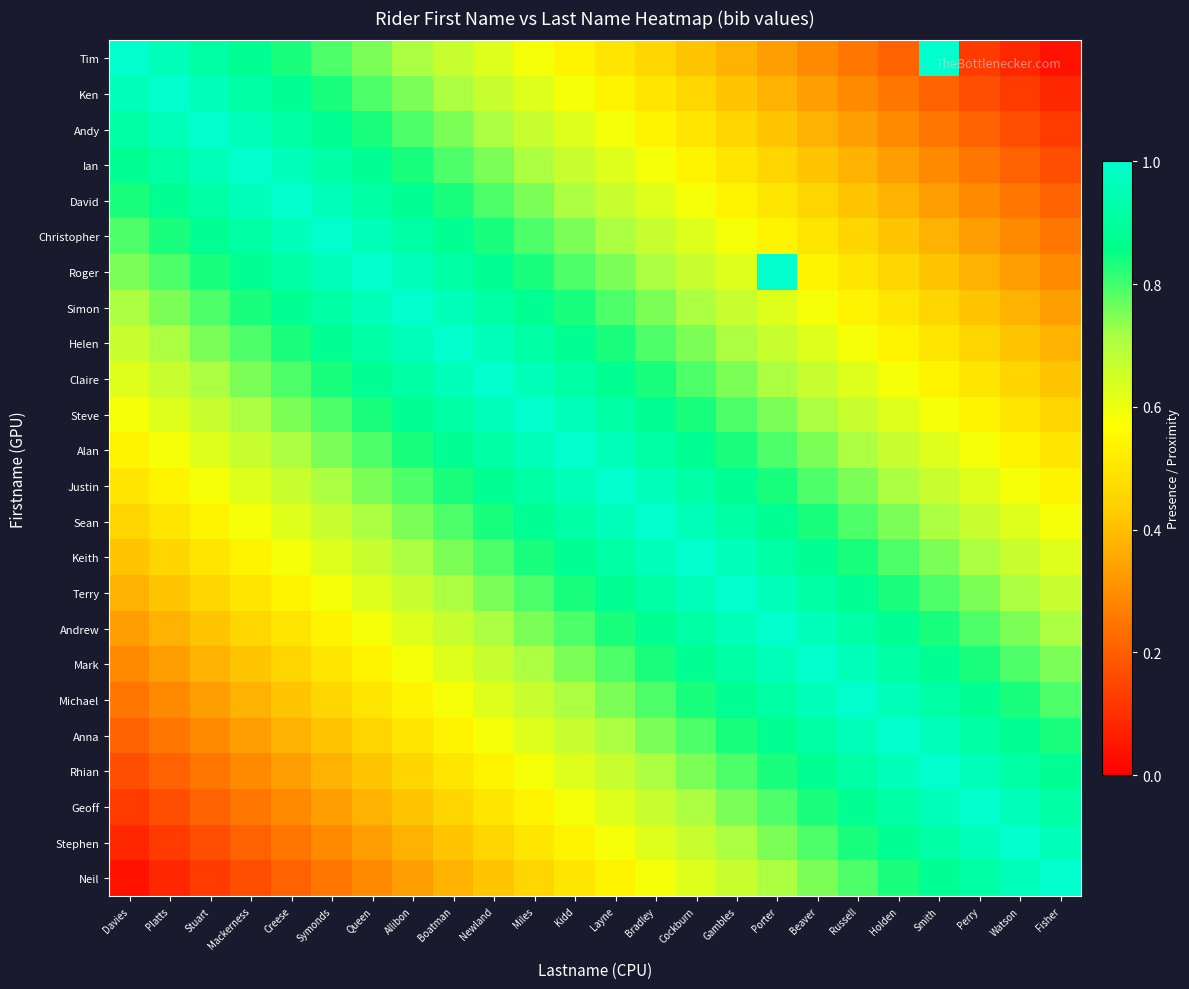

Reading left to right, extract all data points from this chart.

Tim: Davies=1.0	Platts=1.0	Stuart=0.9	Mackerness=0.9	Creese=0.8	Symonds=0.8	Queen=0.8	Allibon=0.7	Boatman=0.7	Newland=0.6	Miles=0.6	Kidd=0.5	Layne=0.5	Bradley=0.5	Cockburn=0.4	Gambles=0.4	Porter=0.3	Beaver=0.3	Russell=0.2	Holden=0.2	Smith=1.0	Perry=0.1	Watson=0.1	Fisher=0.0
Ken: Davies=1.0	Platts=1.0	Stuart=1.0	Mackerness=0.9	Creese=0.9	Symonds=0.8	Queen=0.8	Allibon=0.8	Boatman=0.7	Newland=0.7	Miles=0.6	Kidd=0.6	Layne=0.5	Bradley=0.5	Cockburn=0.5	Gambles=0.4	Porter=0.4	Beaver=0.3	Russell=0.3	Holden=0.2	Smith=0.2	Perry=0.2	Watson=0.1	Fisher=0.1
Andy: Davies=0.9	Platts=1.0	Stuart=1.0	Mackerness=1.0	Creese=0.9	Symonds=0.9	Queen=0.8	Allibon=0.8	Boatman=0.8	Newland=0.7	Miles=0.7	Kidd=0.6	Layne=0.6	Bradley=0.5	Cockburn=0.5	Gambles=0.5	Porter=0.4	Beaver=0.4	Russell=0.3	Holden=0.3	Smith=0.2	Perry=0.2	Watson=0.2	Fisher=0.1
Ian: Davies=0.9	Platts=0.9	Stuart=1.0	Mackerness=1.0	Creese=1.0	Symonds=0.9	Queen=0.9	Allibon=0.8	Boatman=0.8	Newland=0.8	Miles=0.7	Kidd=0.7	Layne=0.6	Bradley=0.6	Cockburn=0.5	Gambles=0.5	Porter=0.5	Beaver=0.4	Russell=0.4	Holden=0.3	Smith=0.3	Perry=0.2	Watson=0.2	Fisher=0.2
David: Davies=0.8	Platts=0.9	Stuart=0.9	Mackerness=1.0	Creese=1.0	Symonds=1.0	Queen=0.9	Allibon=0.9	Boatman=0.8	Newland=0.8	Miles=0.8	Kidd=0.7	Layne=0.7	Bradley=0.6	Cockburn=0.6	Gambles=0.5	Porter=0.5	Beaver=0.5	Russell=0.4	Holden=0.4	Smith=0.3	Perry=0.3	Watson=0.2	Fisher=0.2
Christopher: Davies=0.8	Platts=0.8	Stuart=0.9	Mackerness=0.9	Creese=1.0	Symonds=1.0	Queen=1.0	Allibon=0.9	Boatman=0.9	Newland=0.8	Miles=0.8	Kidd=0.8	Layne=0.7	Bradley=0.7	Cockburn=0.6	Gambles=0.6	Porter=0.5	Beaver=0.5	Russell=0.5	Holden=0.4	Smith=0.4	Perry=0.3	Watson=0.3	Fisher=0.2
Roger: Davies=0.8	Platts=0.8	Stuart=0.8	Mackerness=0.9	Creese=0.9	Symonds=1.0	Queen=1.0	Allibon=1.0	Boatman=0.9	Newland=0.9	Miles=0.8	Kidd=0.8	Layne=0.8	Bradley=0.7	Cockburn=0.7	Gambles=0.6	Porter=1.0	Beaver=0.5	Russell=0.5	Holden=0.5	Smith=0.4	Perry=0.4	Watson=0.3	Fisher=0.3
Simon: Davies=0.7	Platts=0.8	Stuart=0.8	Mackerness=0.8	Creese=0.9	Symonds=0.9	Queen=1.0	Allibon=1.0	Boatman=1.0	Newland=0.9	Miles=0.9	Kidd=0.8	Layne=0.8	Bradley=0.8	Cockburn=0.7	Gambles=0.7	Porter=0.6	Beaver=0.6	Russell=0.5	Holden=0.5	Smith=0.5	Perry=0.4	Watson=0.4	Fisher=0.3
Helen: Davies=0.7	Platts=0.7	Stuart=0.8	Mackerness=0.8	Creese=0.8	Symonds=0.9	Queen=0.9	Allibon=1.0	Boatman=1.0	Newland=1.0	Miles=0.9	Kidd=0.9	Layne=0.8	Bradley=0.8	Cockburn=0.8	Gambles=0.7	Porter=0.7	Beaver=0.6	Russell=0.6	Holden=0.5	Smith=0.5	Perry=0.5	Watson=0.4	Fisher=0.4
Claire: Davies=0.6	Platts=0.7	Stuart=0.7	Mackerness=0.8	Creese=0.8	Symonds=0.8	Queen=0.9	Allibon=0.9	Boatman=1.0	Newland=1.0	Miles=1.0	Kidd=0.9	Layne=0.9	Bradley=0.8	Cockburn=0.8	Gambles=0.8	Porter=0.7	Beaver=0.7	Russell=0.6	Holden=0.6	Smith=0.5	Perry=0.5	Watson=0.5	Fisher=0.4
Steve: Davies=0.6	Platts=0.6	Stuart=0.7	Mackerness=0.7	Creese=0.8	Symonds=0.8	Queen=0.8	Allibon=0.9	Boatman=0.9	Newland=1.0	Miles=1.0	Kidd=1.0	Layne=0.9	Bradley=0.9	Cockburn=0.8	Gambles=0.8	Porter=0.8	Beaver=0.7	Russell=0.7	Holden=0.6	Smith=0.6	Perry=0.5	Watson=0.5	Fisher=0.5
Alan: Davies=0.5	Platts=0.6	Stuart=0.6	Mackerness=0.7	Creese=0.7	Symonds=0.8	Queen=0.8	Allibon=0.8	Boatman=0.9	Newland=0.9	Miles=1.0	Kidd=1.0	Layne=1.0	Bradley=0.9	Cockburn=0.9	Gambles=0.8	Porter=0.8	Beaver=0.8	Russell=0.7	Holden=0.7	Smith=0.6	Perry=0.6	Watson=0.5	Fisher=0.5
Justin: Davies=0.5	Platts=0.5	Stuart=0.6	Mackerness=0.6	Creese=0.7	Symonds=0.7	Queen=0.8	Allibon=0.8	Boatman=0.8	Newland=0.9	Miles=0.9	Kidd=1.0	Layne=1.0	Bradley=1.0	Cockburn=0.9	Gambles=0.9	Porter=0.8	Beaver=0.8	Russell=0.8	Holden=0.7	Smith=0.7	Perry=0.6	Watson=0.6	Fisher=0.5
Sean: Davies=0.5	Platts=0.5	Stuart=0.5	Mackerness=0.6	Creese=0.6	Symonds=0.7	Queen=0.7	Allibon=0.8	Boatman=0.8	Newland=0.8	Miles=0.9	Kidd=0.9	Layne=1.0	Bradley=1.0	Cockburn=1.0	Gambles=0.9	Porter=0.9	Beaver=0.8	Russell=0.8	Holden=0.8	Smith=0.7	Perry=0.7	Watson=0.6	Fisher=0.6
Keith: Davies=0.4	Platts=0.5	Stuart=0.5	Mackerness=0.5	Creese=0.6	Symonds=0.6	Queen=0.7	Allibon=0.7	Boatman=0.8	Newland=0.8	Miles=0.8	Kidd=0.9	Layne=0.9	Bradley=1.0	Cockburn=1.0	Gambles=1.0	Porter=0.9	Beaver=0.9	Russell=0.8	Holden=0.8	Smith=0.8	Perry=0.7	Watson=0.7	Fisher=0.6
Terry: Davies=0.4	Platts=0.4	Stuart=0.5	Mackerness=0.5	Creese=0.5	Symonds=0.6	Queen=0.6	Allibon=0.7	Boatman=0.7	Newland=0.8	Miles=0.8	Kidd=0.8	Layne=0.9	Bradley=0.9	Cockburn=1.0	Gambles=1.0	Porter=1.0	Beaver=0.9	Russell=0.9	Holden=0.8	Smith=0.8	Perry=0.8	Watson=0.7	Fisher=0.7
Andrew: Davies=0.3	Platts=0.4	Stuart=0.4	Mackerness=0.5	Creese=0.5	Symonds=0.5	Queen=0.6	Allibon=0.6	Boatman=0.7	Newland=0.7	Miles=0.8	Kidd=0.8	Layne=0.8	Bradley=0.9	Cockburn=0.9	Gambles=1.0	Porter=1.0	Beaver=1.0	Russell=0.9	Holden=0.9	Smith=0.8	Perry=0.8	Watson=0.8	Fisher=0.7
Mark: Davies=0.3	Platts=0.3	Stuart=0.4	Mackerness=0.4	Creese=0.5	Symonds=0.5	Queen=0.5	Allibon=0.6	Boatman=0.6	Newland=0.7	Miles=0.7	Kidd=0.8	Layne=0.8	Bradley=0.8	Cockburn=0.9	Gambles=0.9	Porter=1.0	Beaver=1.0	Russell=1.0	Holden=0.9	Smith=0.9	Perry=0.8	Watson=0.8	Fisher=0.8
Michael: Davies=0.2	Platts=0.3	Stuart=0.3	Mackerness=0.4	Creese=0.4	Symonds=0.5	Queen=0.5	Allibon=0.5	Boatman=0.6	Newland=0.6	Miles=0.7	Kidd=0.7	Layne=0.8	Bradley=0.8	Cockburn=0.8	Gambles=0.9	Porter=0.9	Beaver=1.0	Russell=1.0	Holden=1.0	Smith=0.9	Perry=0.9	Watson=0.8	Fisher=0.8
Anna: Davies=0.2	Platts=0.2	Stuart=0.3	Mackerness=0.3	Creese=0.4	Symonds=0.4	Queen=0.5	Allibon=0.5	Boatman=0.5	Newland=0.6	Miles=0.6	Kidd=0.7	Layne=0.7	Bradley=0.8	Cockburn=0.8	Gambles=0.8	Porter=0.9	Beaver=0.9	Russell=1.0	Holden=1.0	Smith=1.0	Perry=0.9	Watson=0.9	Fisher=0.8
Rhian: Davies=0.2	Platts=0.2	Stuart=0.2	Mackerness=0.3	Creese=0.3	Symonds=0.4	Queen=0.4	Allibon=0.5	Boatman=0.5	Newland=0.5	Miles=0.6	Kidd=0.6	Layne=0.7	Bradley=0.7	Cockburn=0.8	Gambles=0.8	Porter=0.8	Beaver=0.9	Russell=0.9	Holden=1.0	Smith=1.0	Perry=1.0	Watson=0.9	Fisher=0.9
Geoff: Davies=0.1	Platts=0.2	Stuart=0.2	Mackerness=0.2	Creese=0.3	Symonds=0.3	Queen=0.4	Allibon=0.4	Boatman=0.5	Newland=0.5	Miles=0.5	Kidd=0.6	Layne=0.6	Bradley=0.7	Cockburn=0.7	Gambles=0.8	Porter=0.8	Beaver=0.8	Russell=0.9	Holden=0.9	Smith=1.0	Perry=1.0	Watson=1.0	Fisher=0.9
Stephen: Davies=0.1	Platts=0.1	Stuart=0.2	Mackerness=0.2	Creese=0.2	Symonds=0.3	Queen=0.3	Allibon=0.4	Boatman=0.4	Newland=0.5	Miles=0.5	Kidd=0.5	Layne=0.6	Bradley=0.6	Cockburn=0.7	Gambles=0.7	Porter=0.8	Beaver=0.8	Russell=0.8	Holden=0.9	Smith=0.9	Perry=1.0	Watson=1.0	Fisher=1.0
Neil: Davies=0.0	Platts=0.1	Stuart=0.1	Mackerness=0.2	Creese=0.2	Symonds=0.2	Queen=0.3	Allibon=0.3	Boatman=0.4	Newland=0.4	Miles=0.5	Kidd=0.5	Layne=0.5	Bradley=0.6	Cockburn=0.6	Gambles=0.7	Porter=0.7	Beaver=0.8	Russell=0.8	Holden=0.8	Smith=0.9	Perry=0.9	Watson=1.0	Fisher=1.0